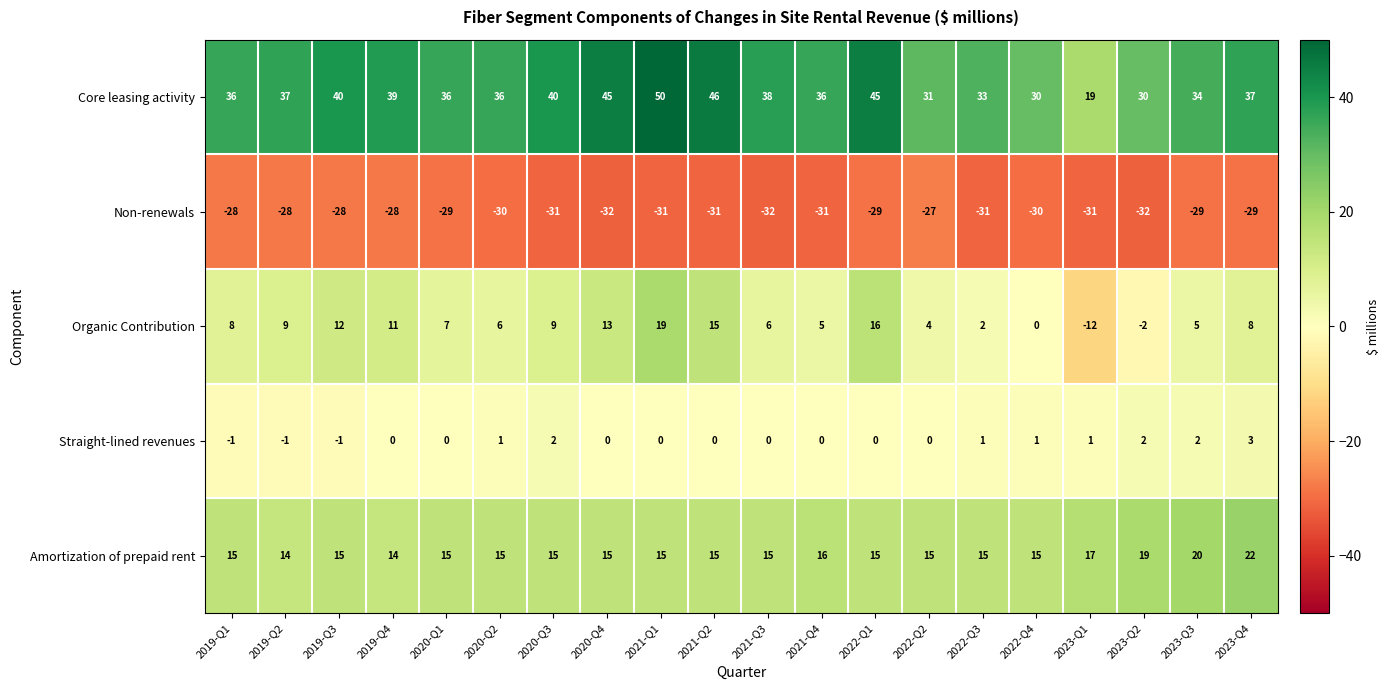

Rank the series by their maximum value, from lowest to highest.

Non-renewals, Straight-lined revenues, Organic Contribution, Amortization of prepaid rent, Core leasing activity